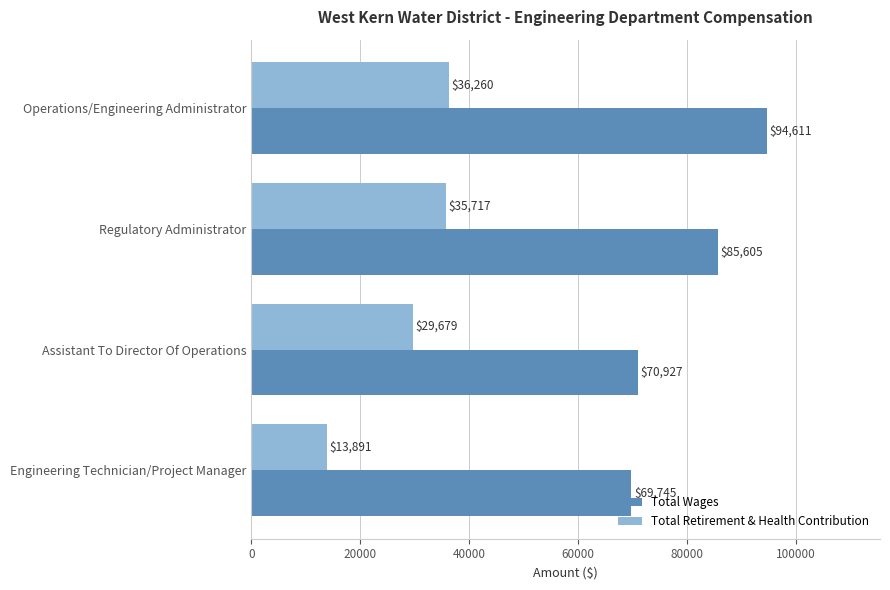

Where is Total Wages nearest to the value 82178?

Regulatory Administrator